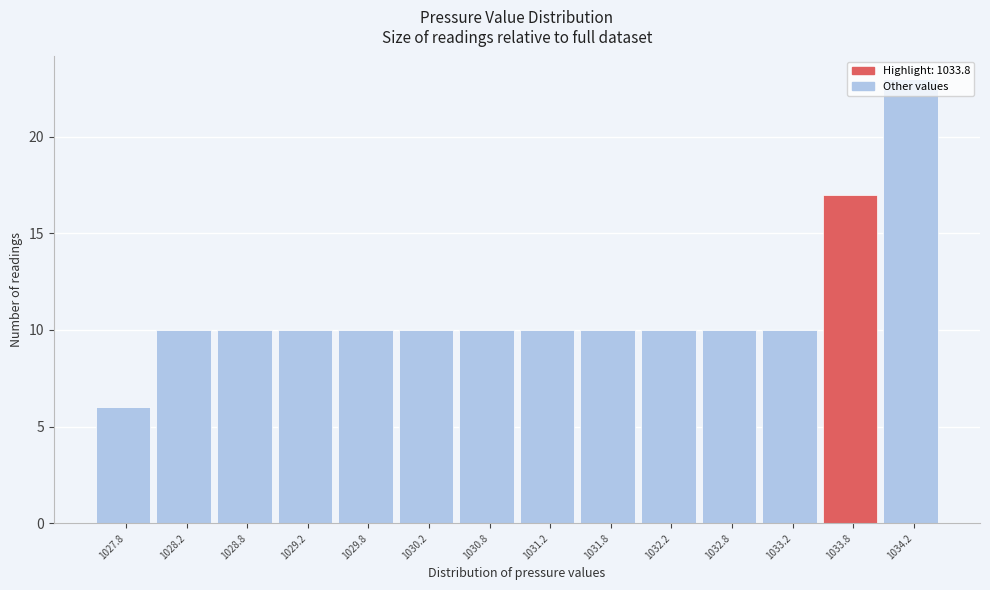

What is the sum of all values?

156